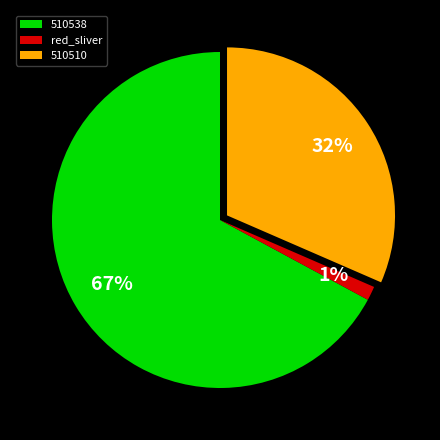

To the nearest percent, what is the combined percentage of 510510 and 510538?

99%